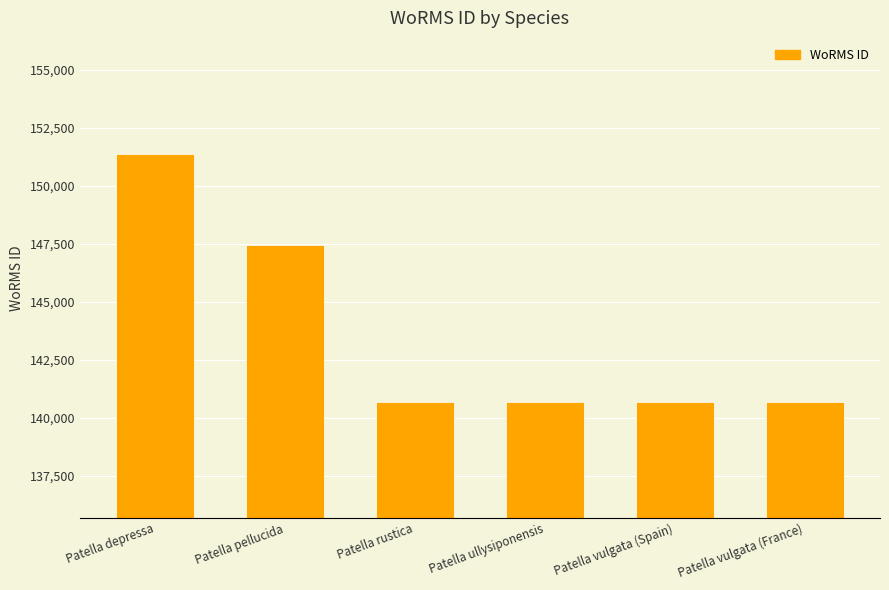

Where is the data nearest to the value 146028?

Patella pellucida